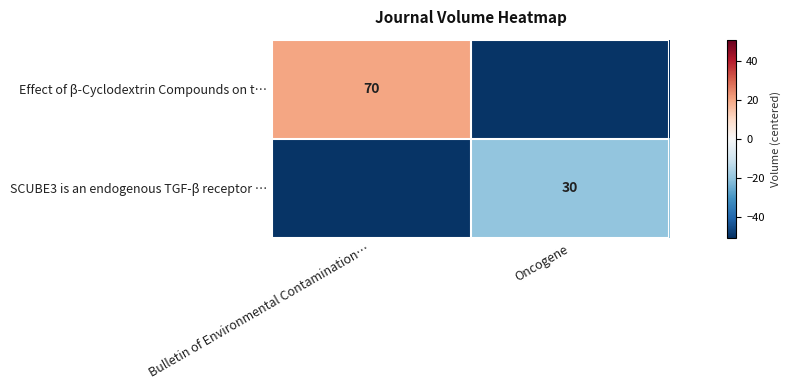

The SCUBE3 is an endogenous TGF-β receptor … series shows 46 at Oncogene. True or false?

False